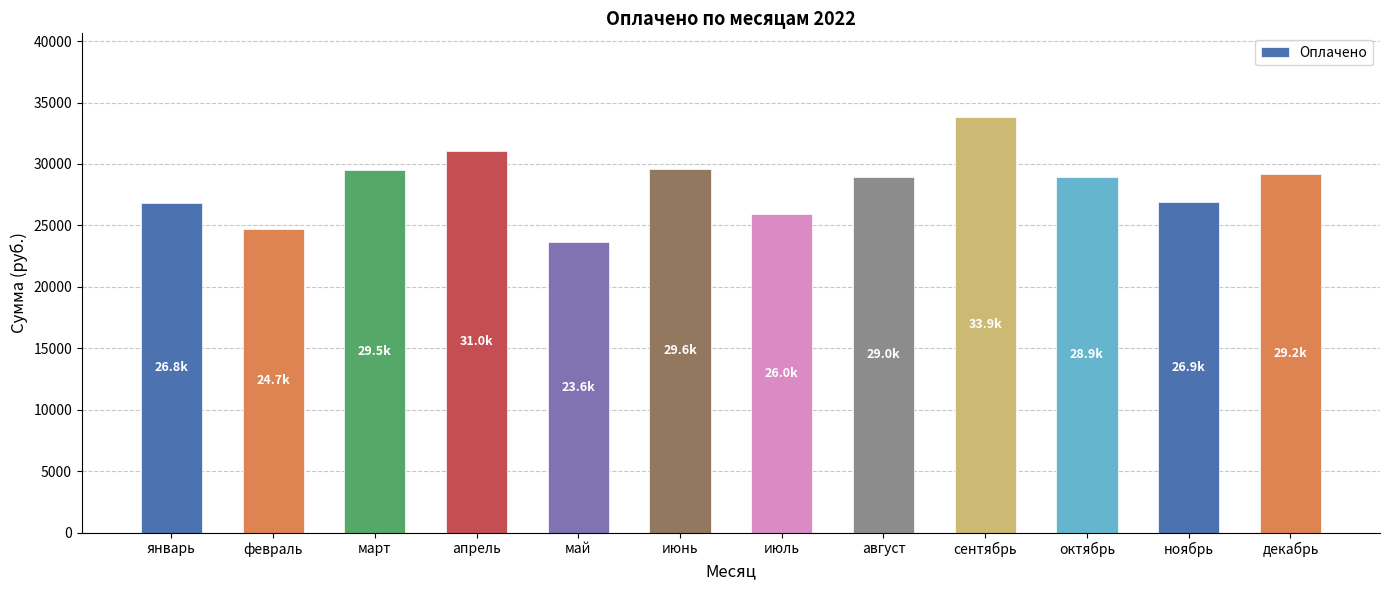

What is the smallest value displayed?

23632.6